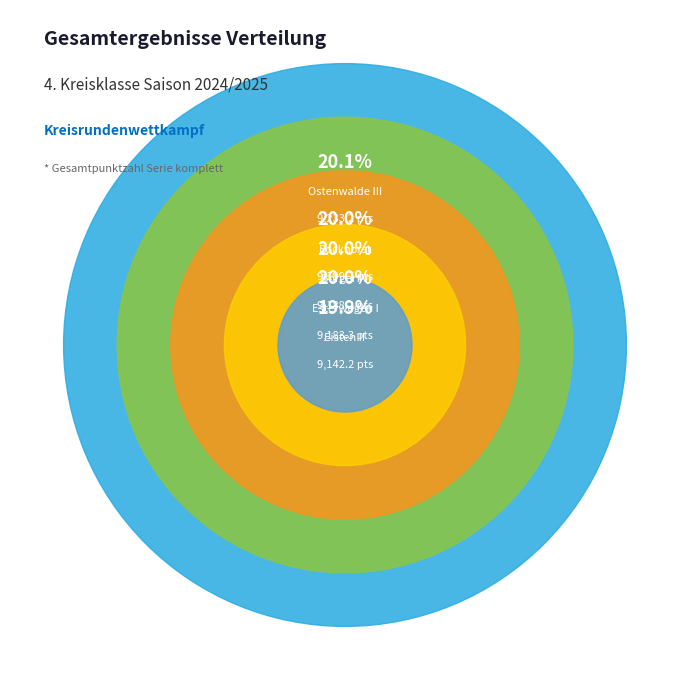

What is the largest slice in the pie chart?

Ostenwalde III